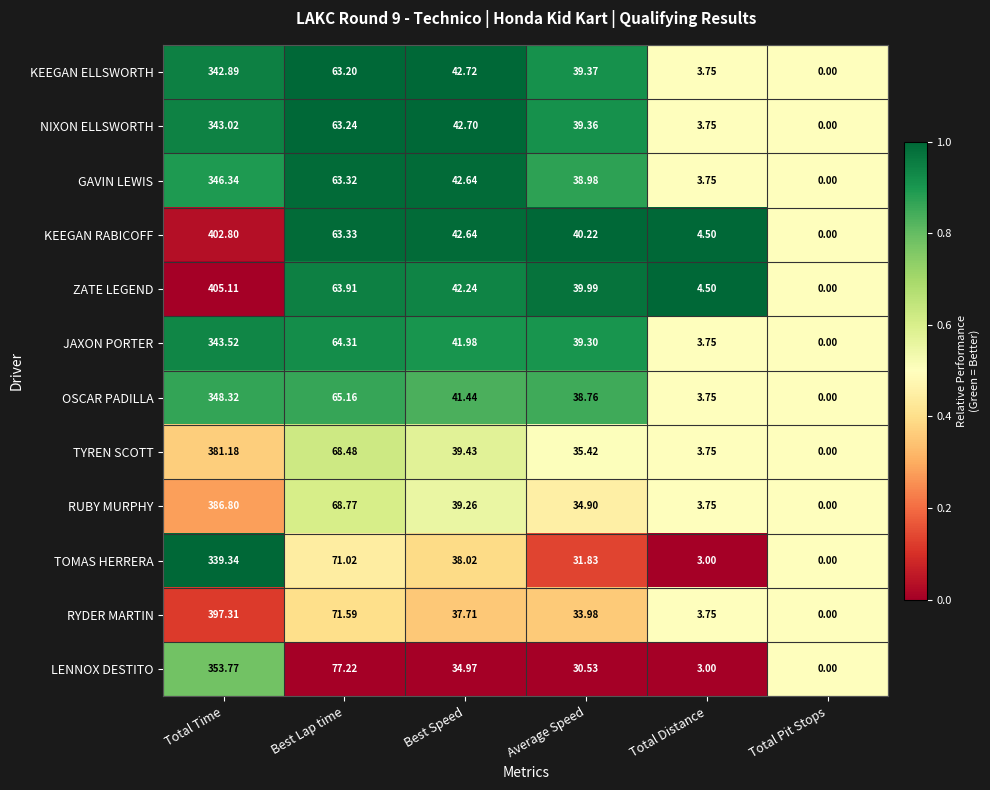

Is the value of KEEGAN ELLSWORTH at Average Speed greater than the value of OSCAR PADILLA at Best Lap time?

No